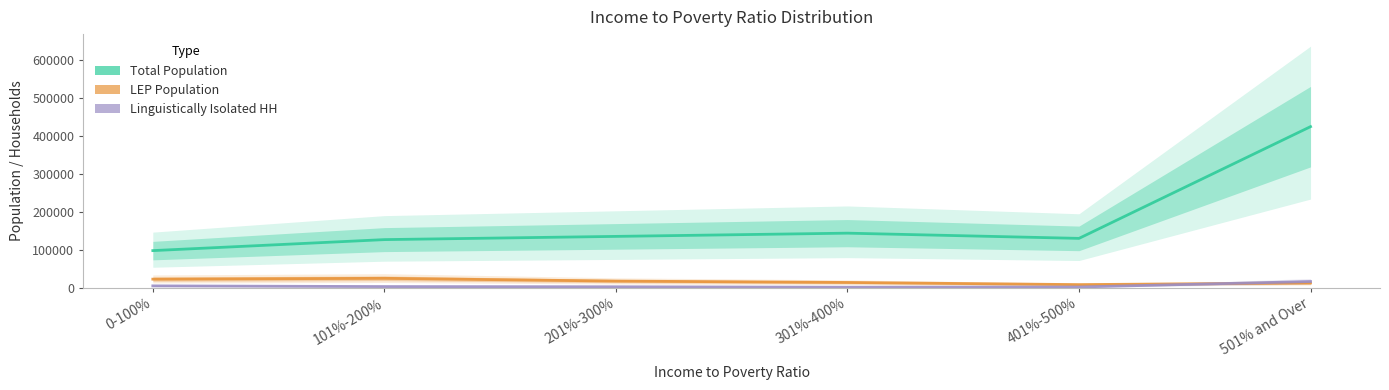

How many lines are shown in the chart?

3